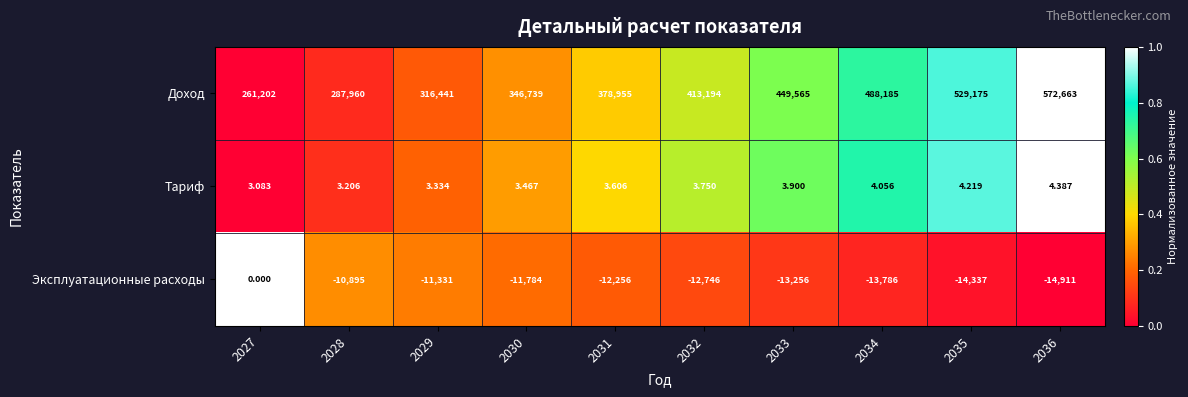

Count the number of categories in the chart.

10